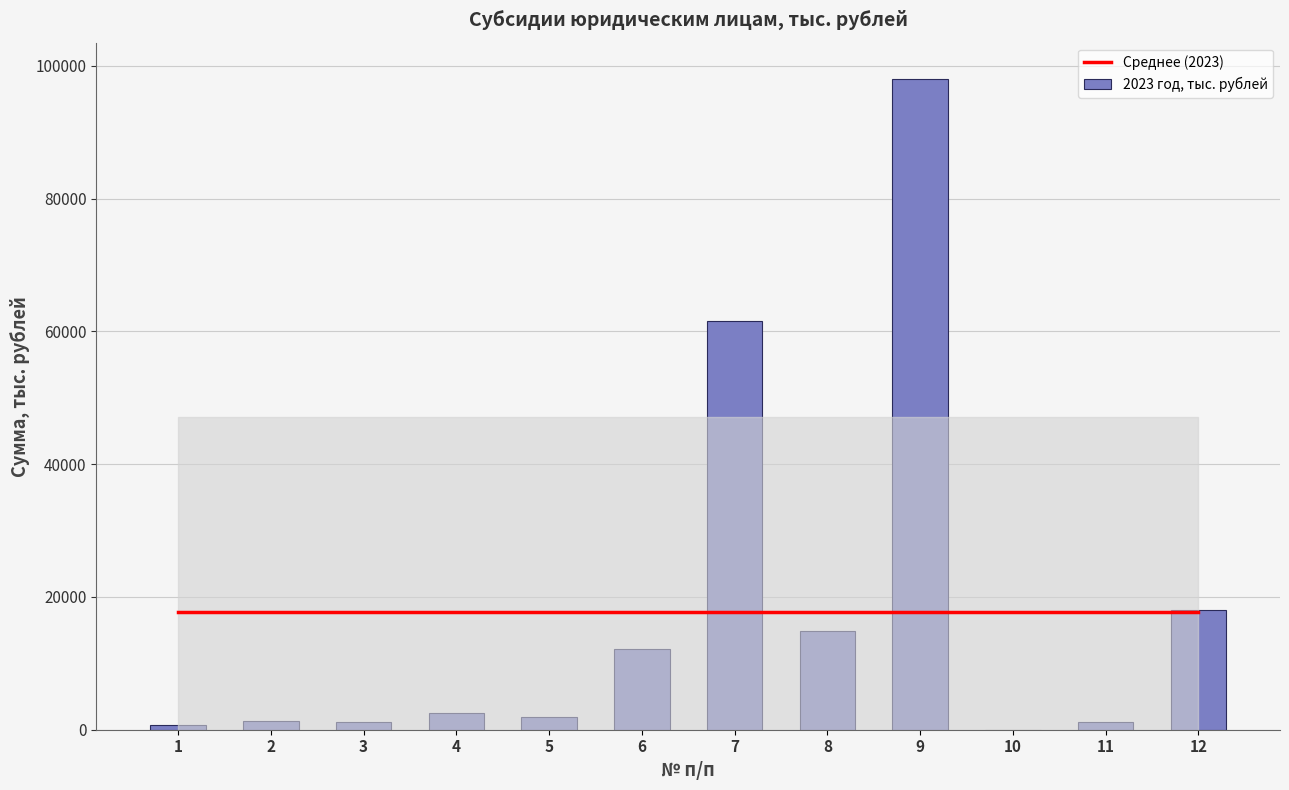

What is the lowest value of the Среднее (2023) series?

17793.2